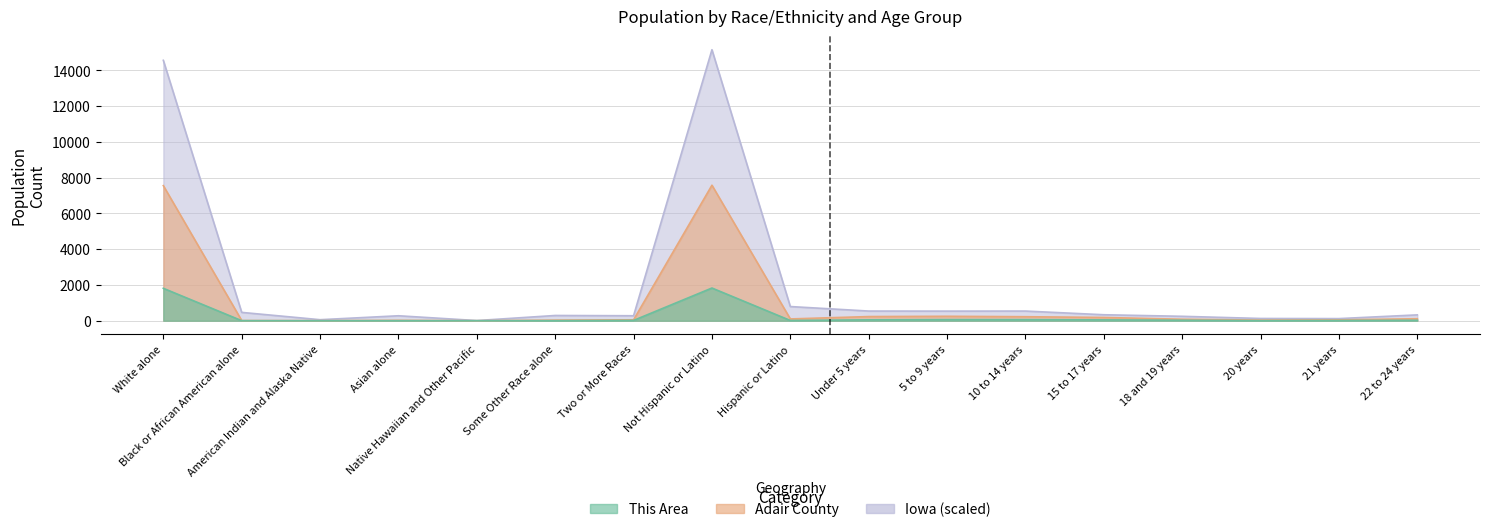

What is the spread (max minus min) of values at 15 to 17 years?

288.2